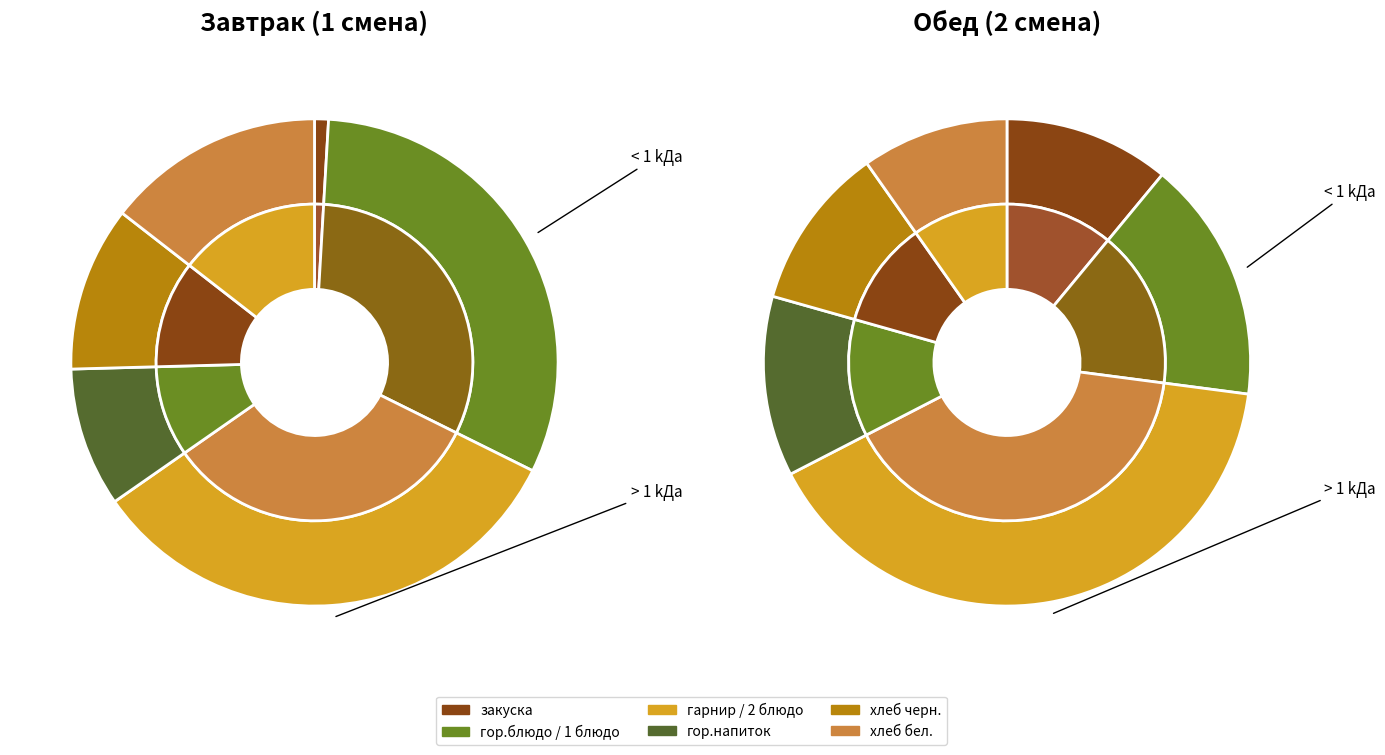

What percentage do закуска and гарнир / 2 блюдо together represent?

33.9%